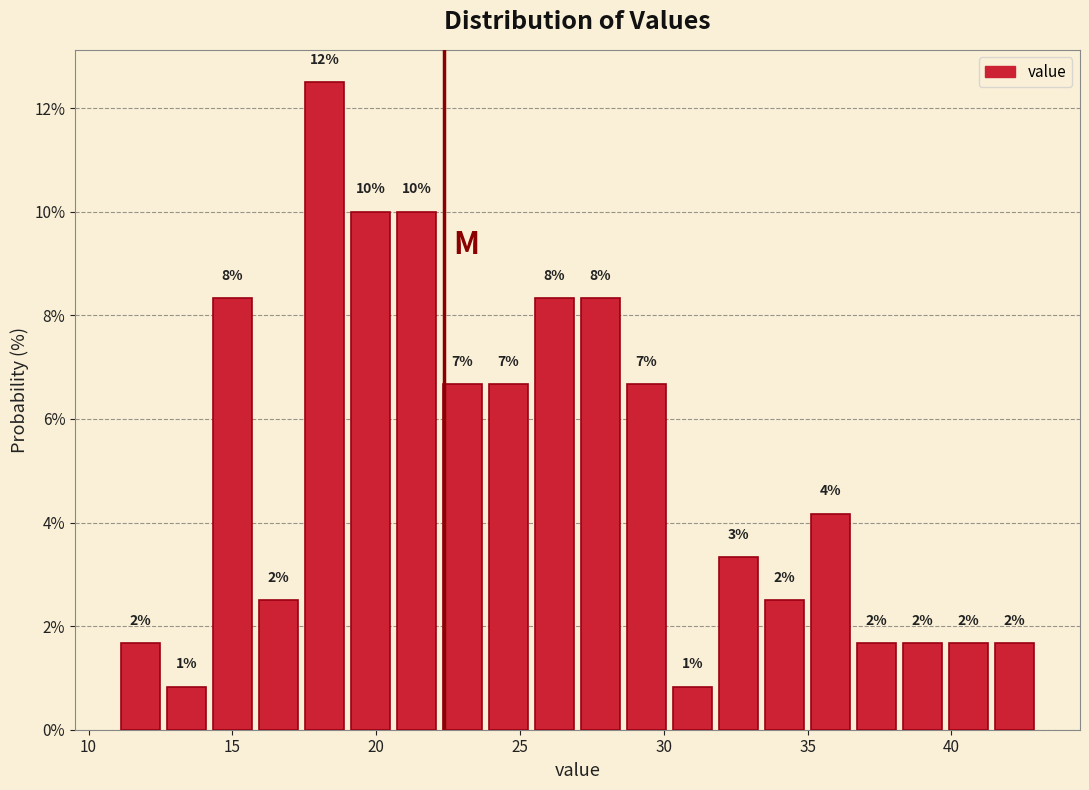

Around what value on the x-axis is the tallest bar? Give the approximate position of its centre, as read against the axis.

18.0